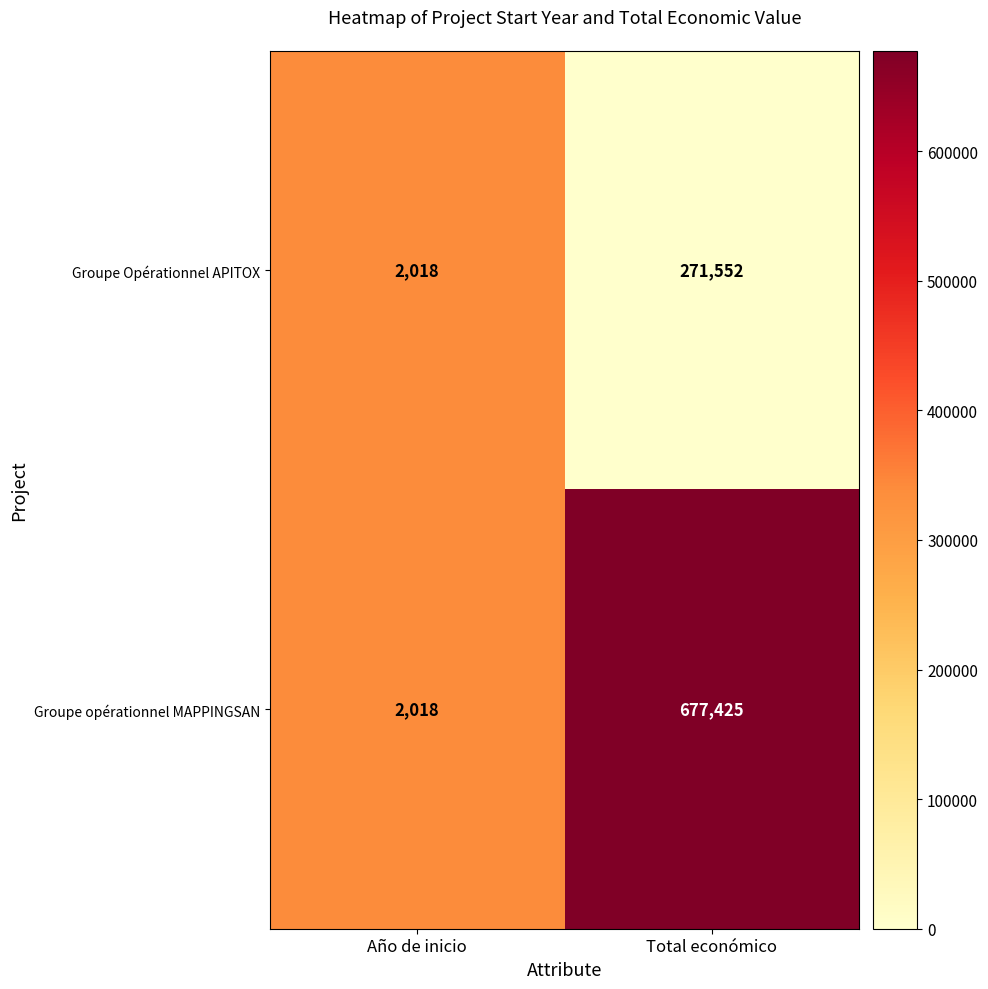

List the series in order of their overall mean, highest first.

Groupe opérationnel MAPPINGSAN, Groupe Opérationnel APITOX